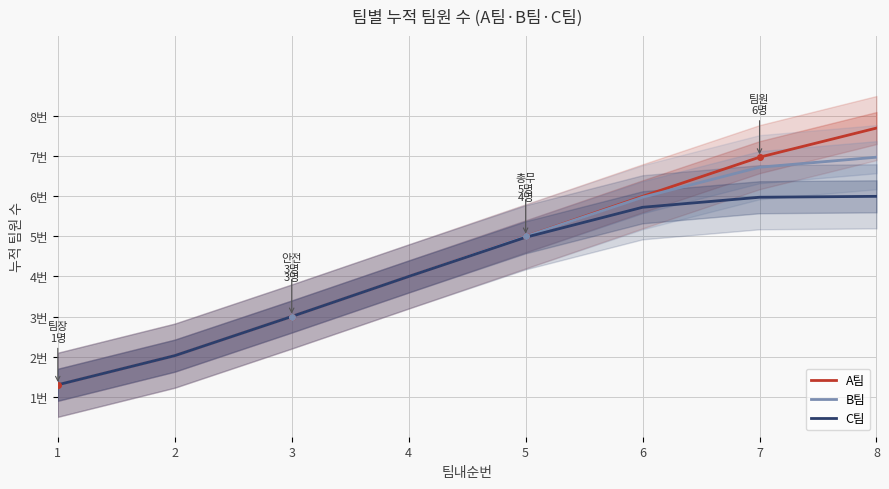

Between 4 and 6, which series saw the biggest shift?

A팀